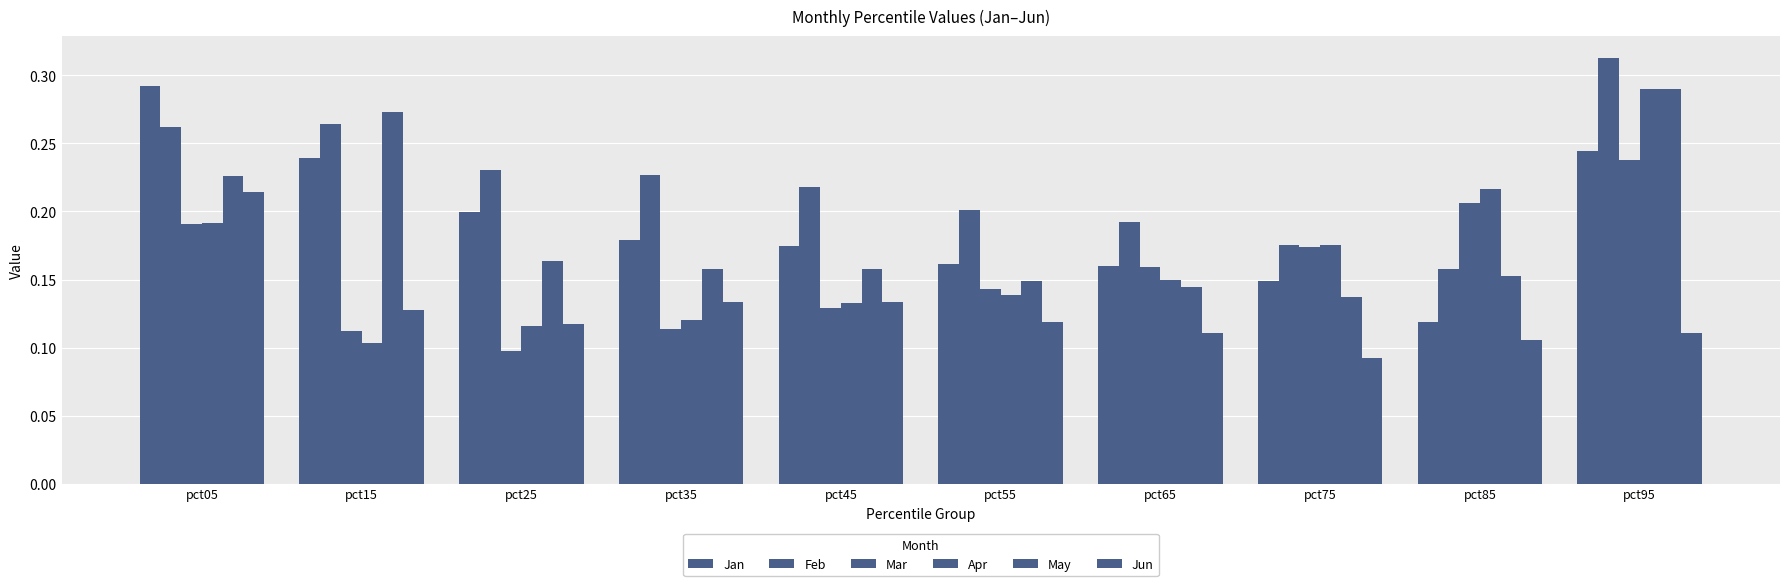

Are the bars grouped side by side (vs. stacked)?

Yes